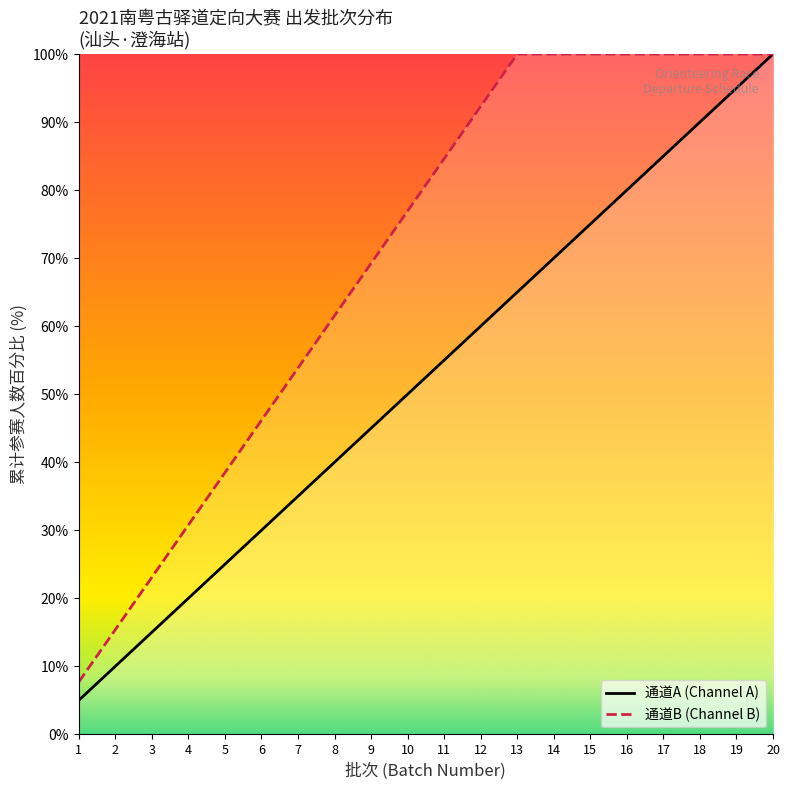

Is the value of 通道B (Channel B) at 17 greater than the value of 通道A (Channel A) at 14?

Yes